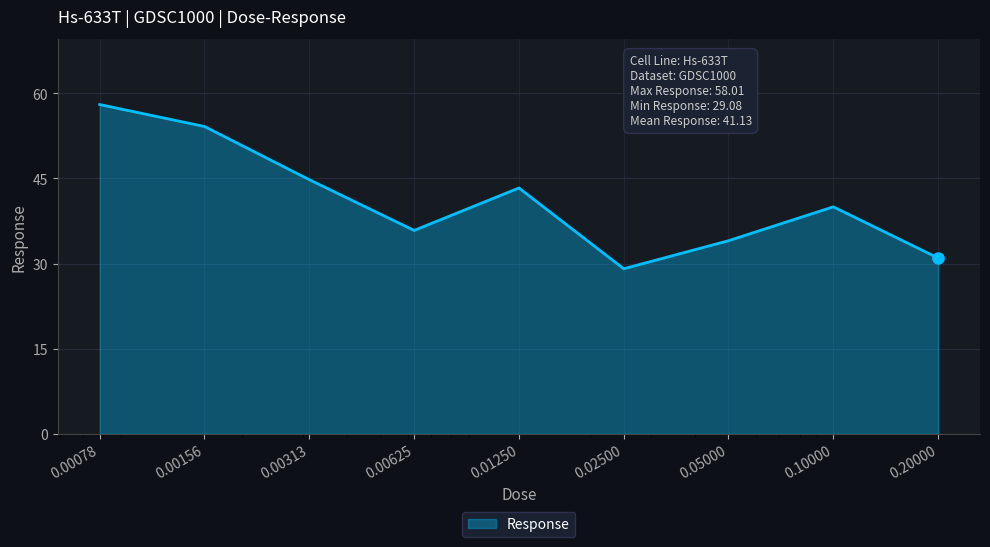

What is the greatest value displayed?

58.0